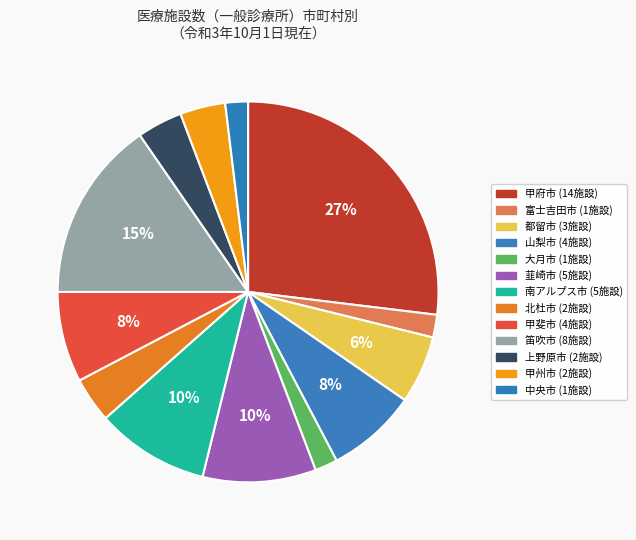

How many segments does this pie chart have?

13